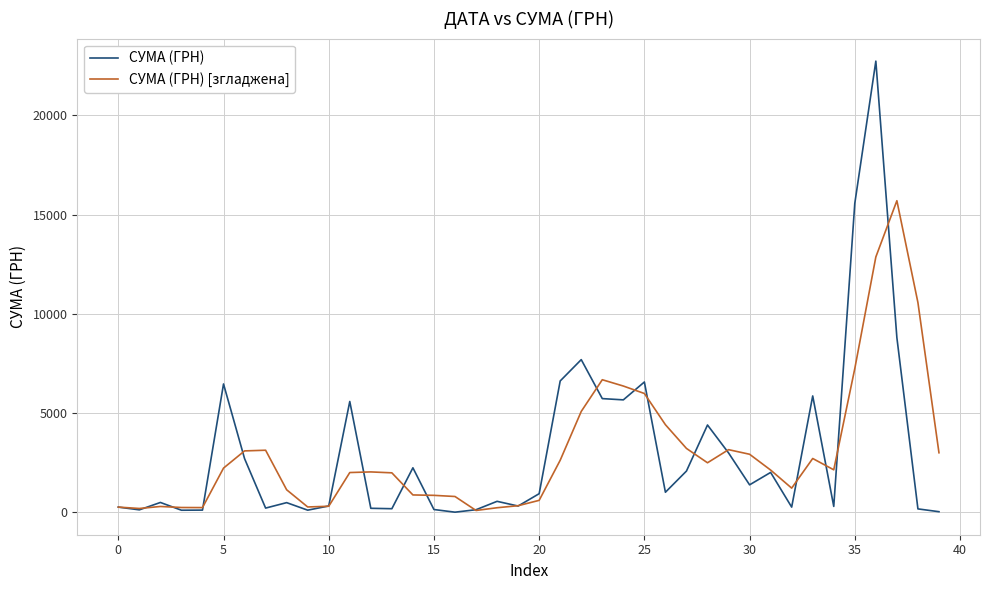

Which series ends up on top after the final intersection of СУМА (ГРН) [згладжена] and СУМА (ГРН)?

СУМА (ГРН) [згладжена]